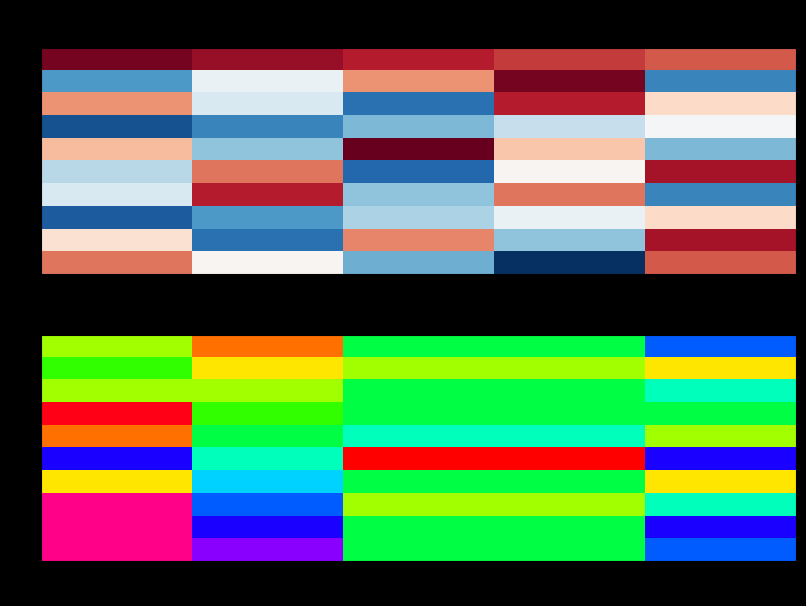

What is the total value across all series at 3?

3.2